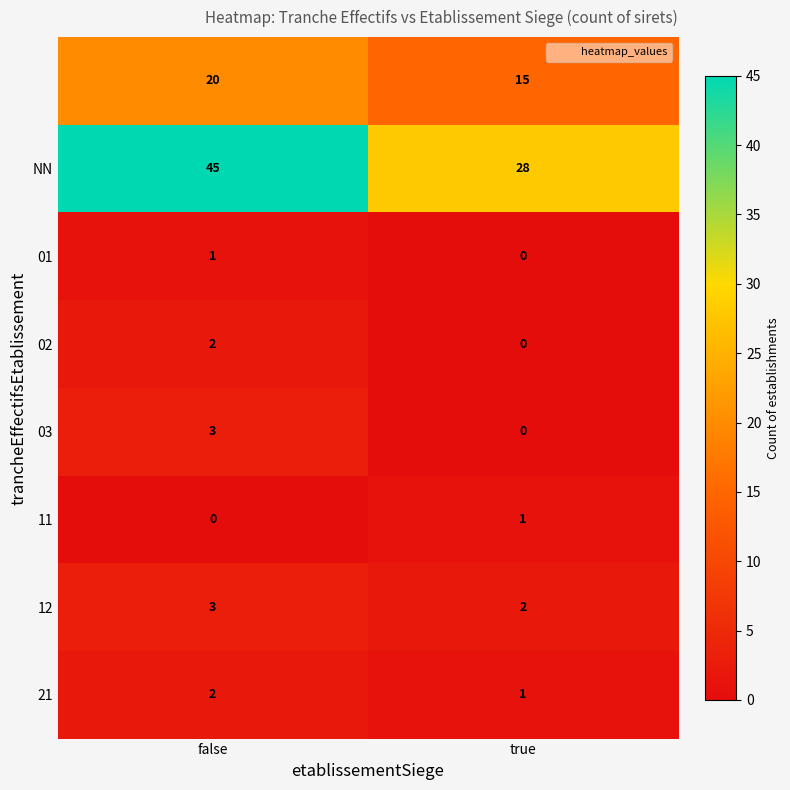

What is the spread (max minus min) of values at false?

45